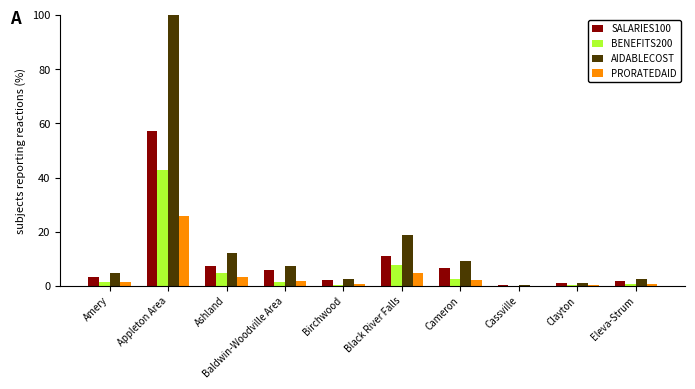

What is the total value across all series at Black River Falls?

42.4